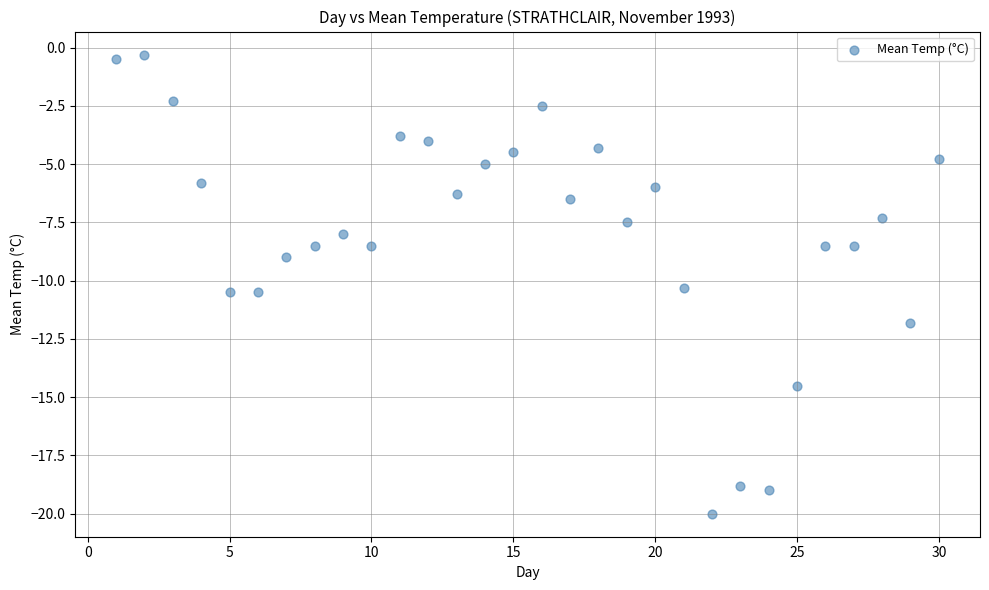

What is the range of Y values (max minus min)?

19.7